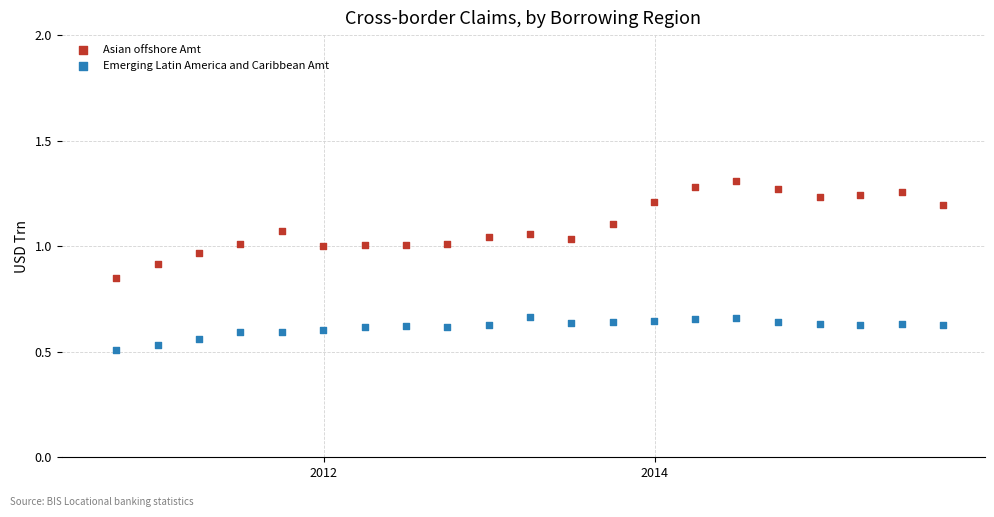

Which series reaches the maximum Y coordinate?

Asian offshore Amt